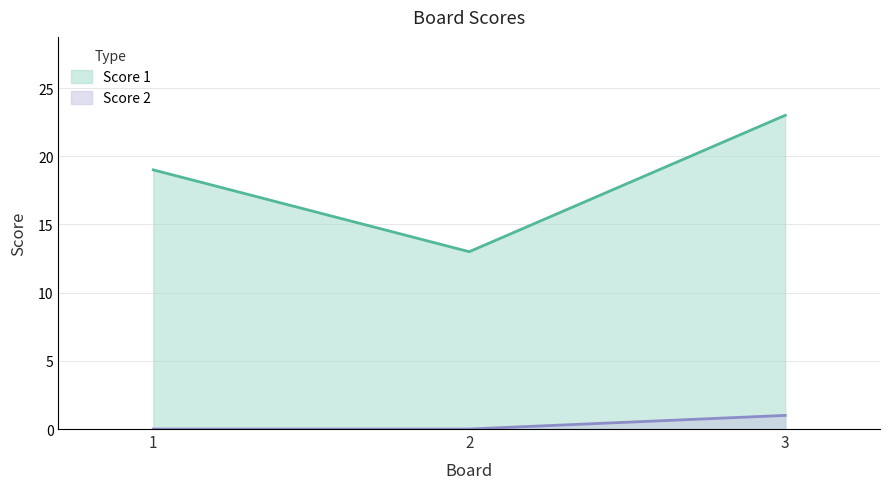

What is the maximum value shown in the chart?

23